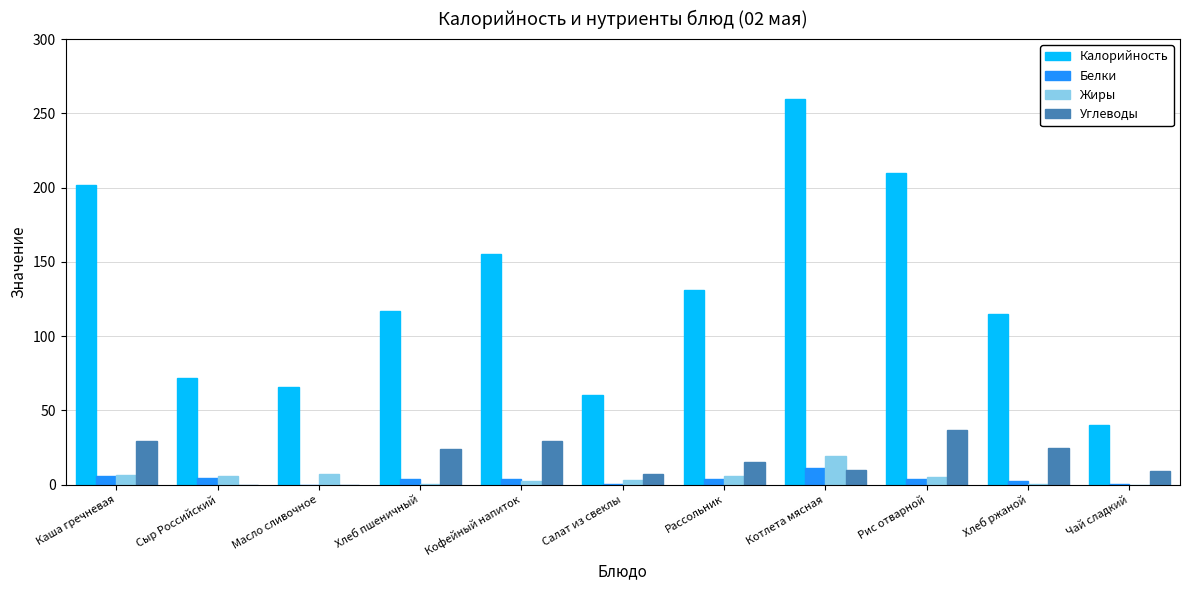

Is it true that Калорийность equals 29.2 at Хлеб пшеничный?

False